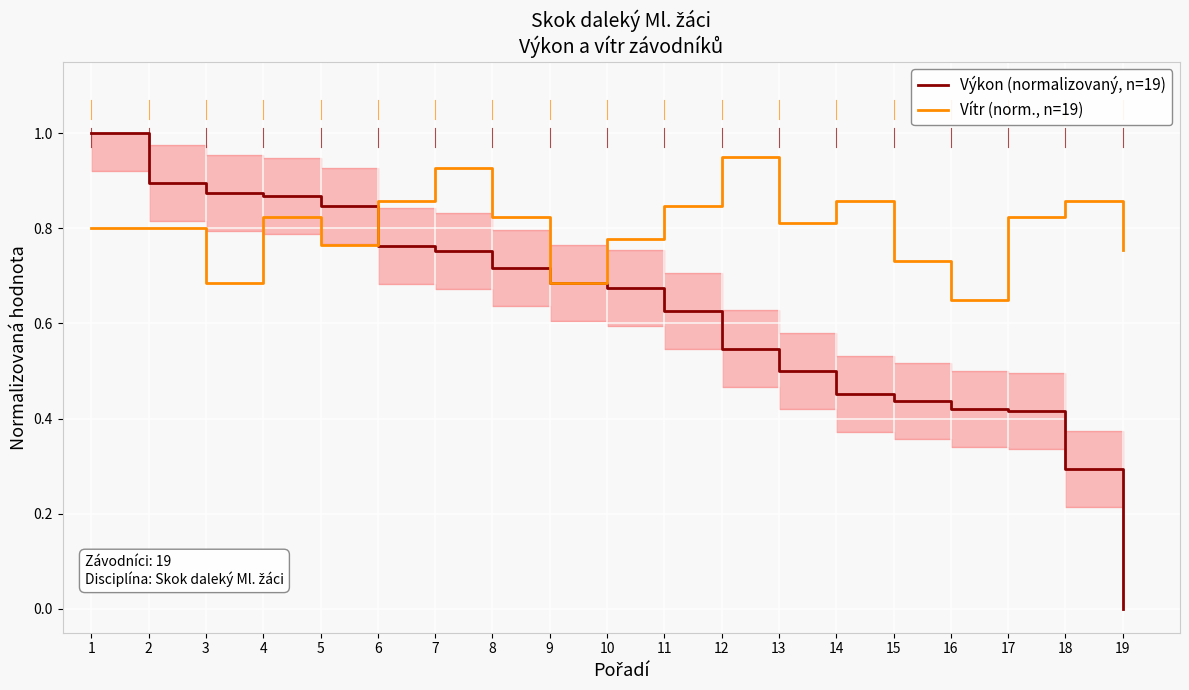

What is the value of the Vítr (norm., n=19) point at the 2nd from the left?

0.8